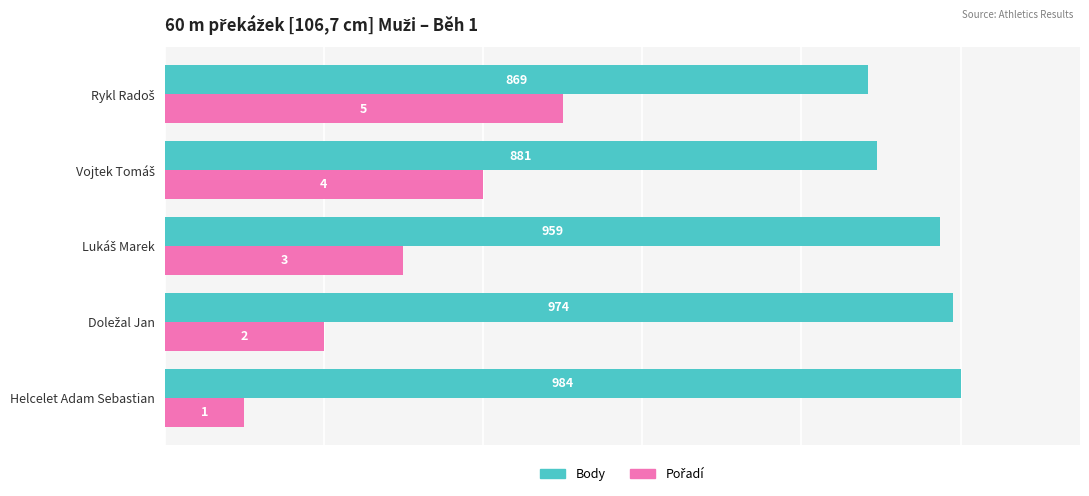

Does the chart contain stacked bars?

No